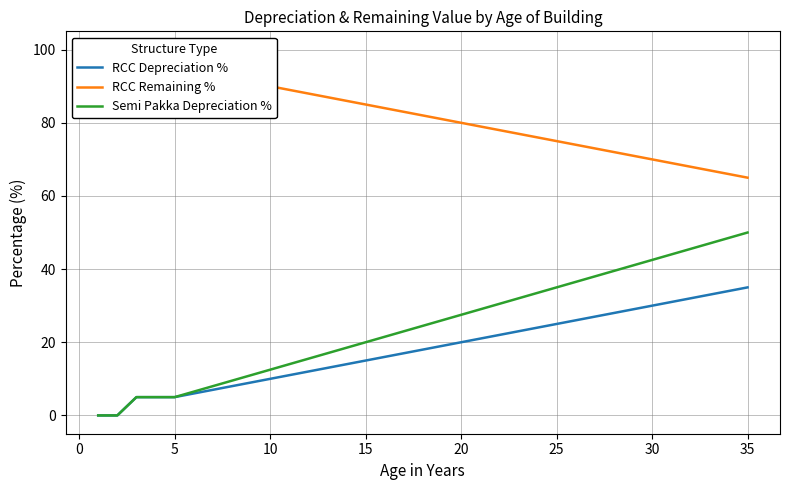

Which series has the largest total across all categories?

RCC Remaining %